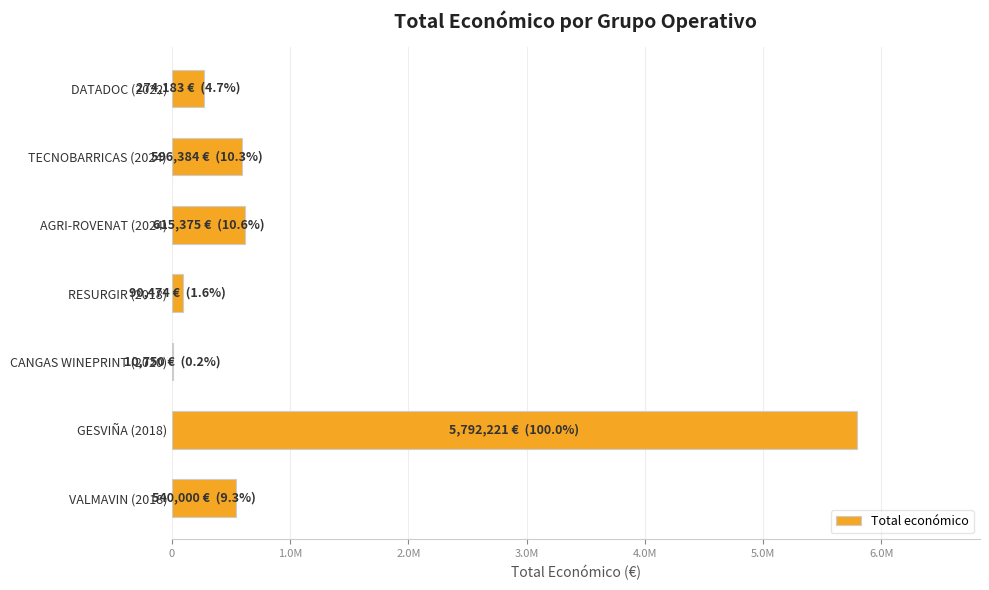

How many bars are there in total?

7